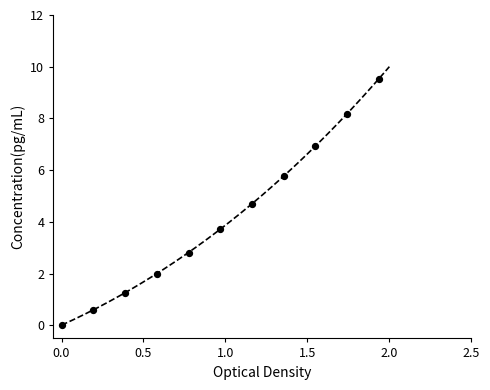

What is the average Y value?

4.1